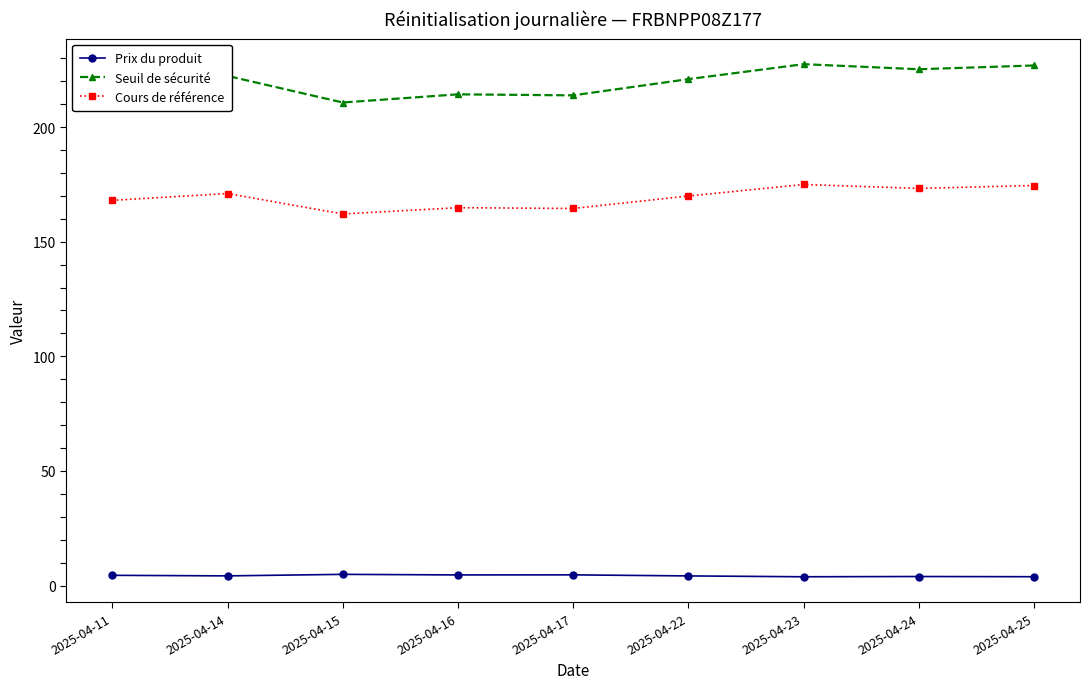

At how many categories does at least one series exceed 111?

9